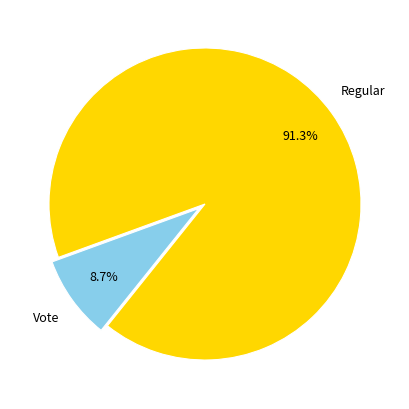

True or false: Vote accounts for 1% of the total.

False